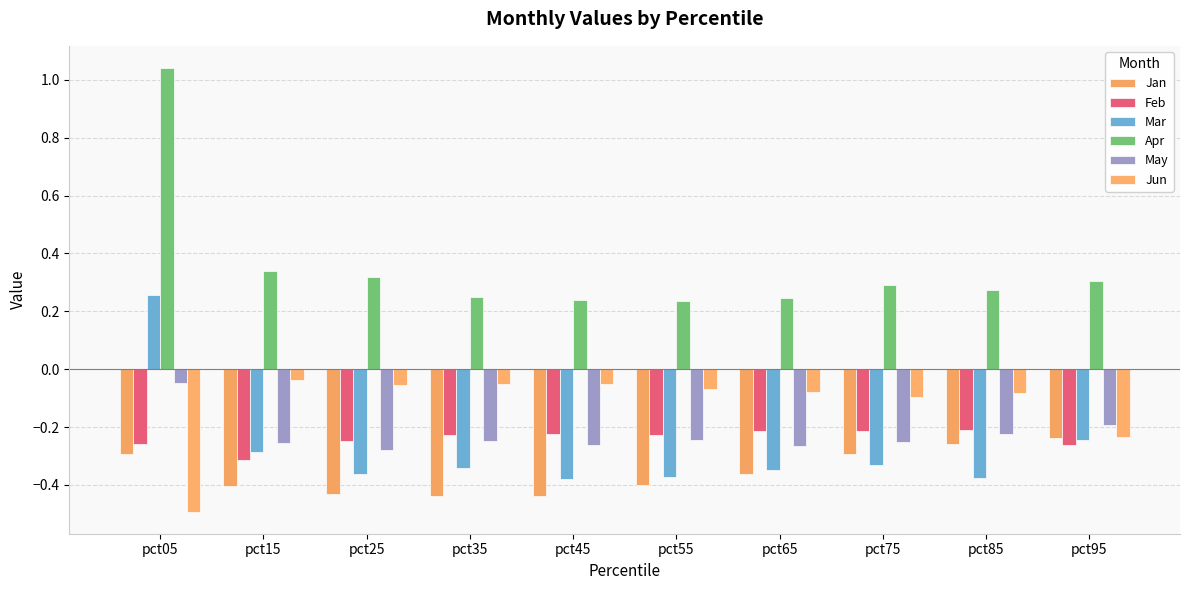

Reading left to right, what are all the values shown in this chart?

Jan: pct05=-0.3	pct15=-0.4	pct25=-0.4	pct35=-0.4	pct45=-0.4	pct55=-0.4	pct65=-0.4	pct75=-0.3	pct85=-0.3	pct95=-0.2
Feb: pct05=-0.3	pct15=-0.3	pct25=-0.2	pct35=-0.2	pct45=-0.2	pct55=-0.2	pct65=-0.2	pct75=-0.2	pct85=-0.2	pct95=-0.3
Mar: pct05=0.3	pct15=-0.3	pct25=-0.4	pct35=-0.3	pct45=-0.4	pct55=-0.4	pct65=-0.3	pct75=-0.3	pct85=-0.4	pct95=-0.2
Apr: pct05=1.0	pct15=0.3	pct25=0.3	pct35=0.2	pct45=0.2	pct55=0.2	pct65=0.2	pct75=0.3	pct85=0.3	pct95=0.3
May: pct05=-0.0	pct15=-0.3	pct25=-0.3	pct35=-0.2	pct45=-0.3	pct55=-0.2	pct65=-0.3	pct75=-0.3	pct85=-0.2	pct95=-0.2
Jun: pct05=-0.5	pct15=-0.0	pct25=-0.1	pct35=-0.1	pct45=-0.0	pct55=-0.1	pct65=-0.1	pct75=-0.1	pct85=-0.1	pct95=-0.2